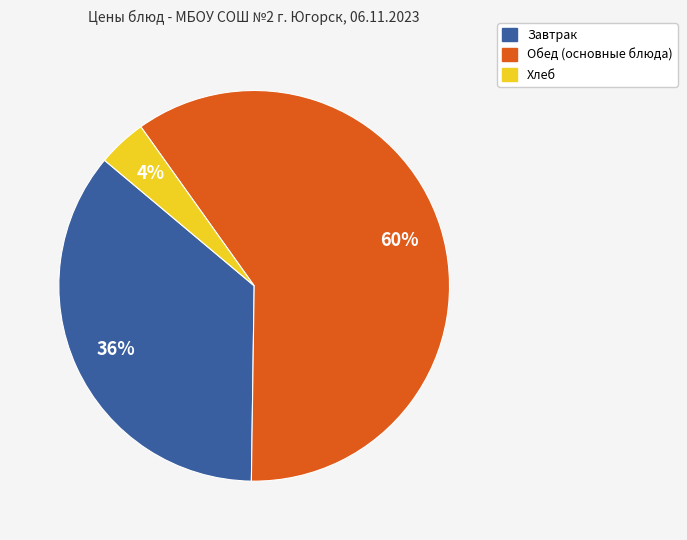

How many segments does this pie chart have?

3